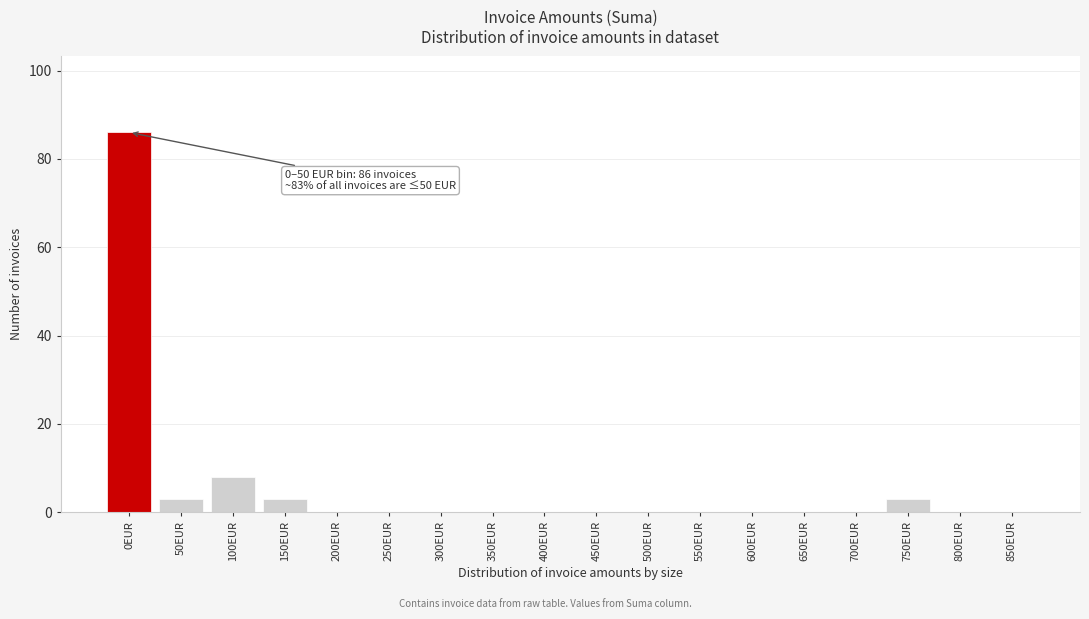

Reading left to right, list all the values displayed in this chart.

0EUR=86	50EUR=3	100EUR=8	150EUR=3	200EUR=0	250EUR=0	300EUR=0	350EUR=0	400EUR=0	450EUR=0	500EUR=0	550EUR=0	600EUR=0	650EUR=0	700EUR=0	750EUR=3	800EUR=0	850EUR=0